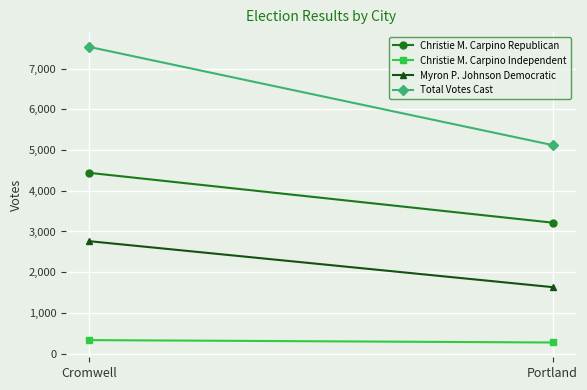

Reading right to left, extract all data points from this chart.

Christie M. Carpino Republican: 3217	4441
Christie M. Carpino Independent: 273	332
Myron P. Johnson Democratic: 1633	2762
Total Votes Cast: 5123	7535